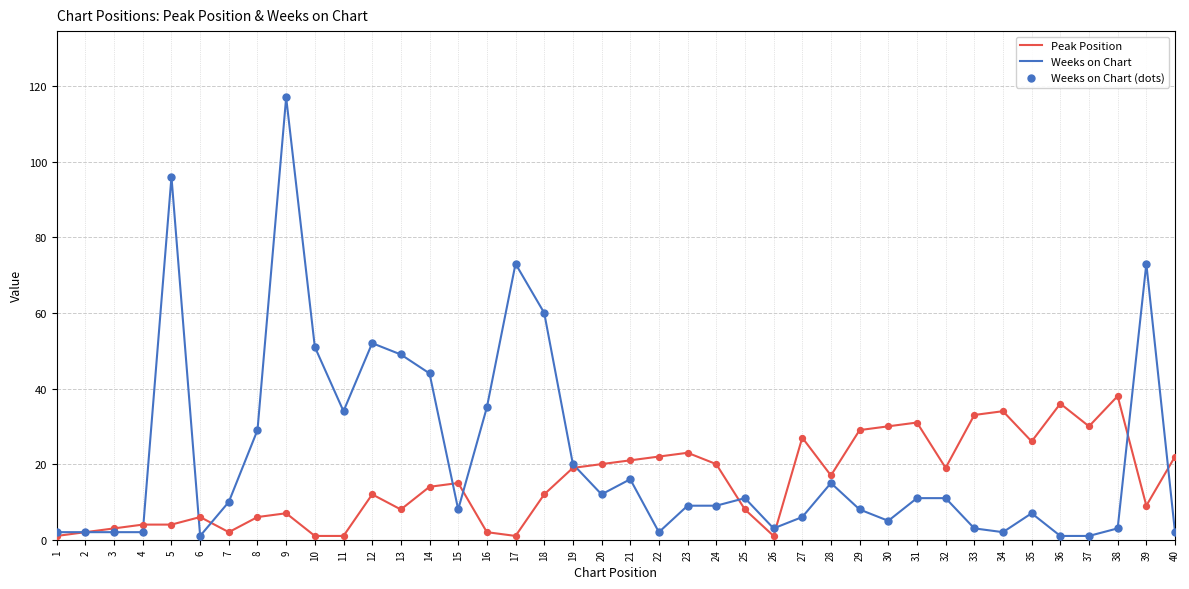

Which category has the highest value in the Weeks on Chart series?

9